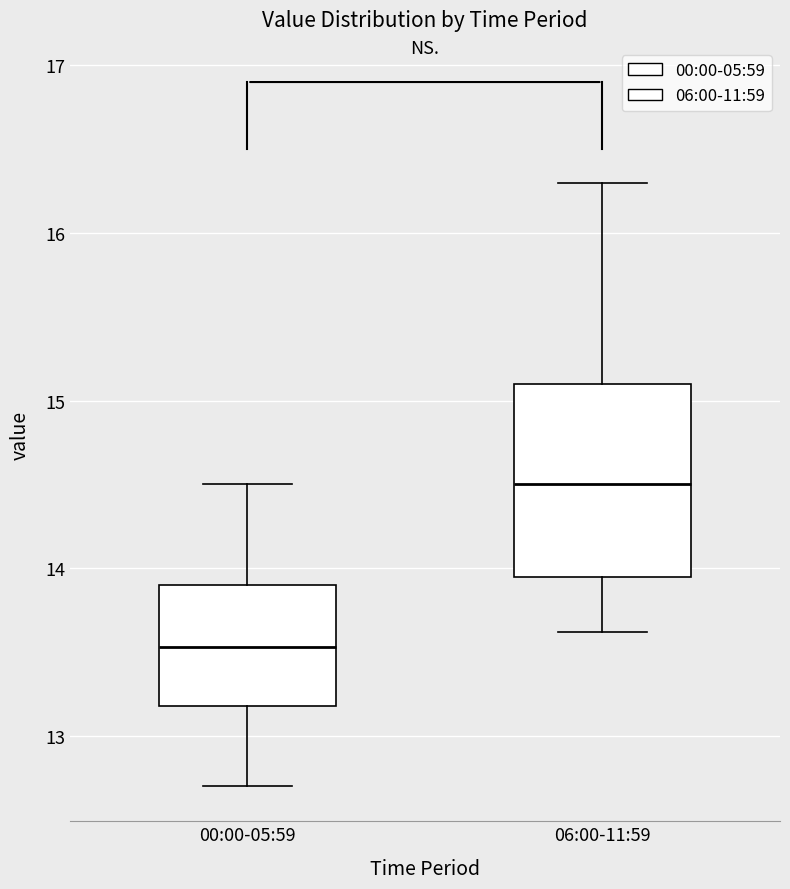

Comparing the boxes themselves (not the whiskers), which one is the tallest?

06:00-11:59